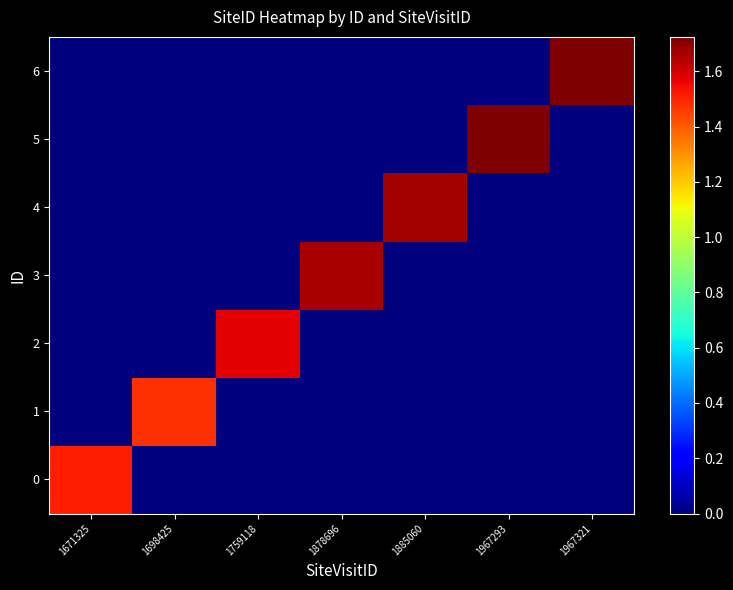

At which category is the sum across all series the highest?

1967321